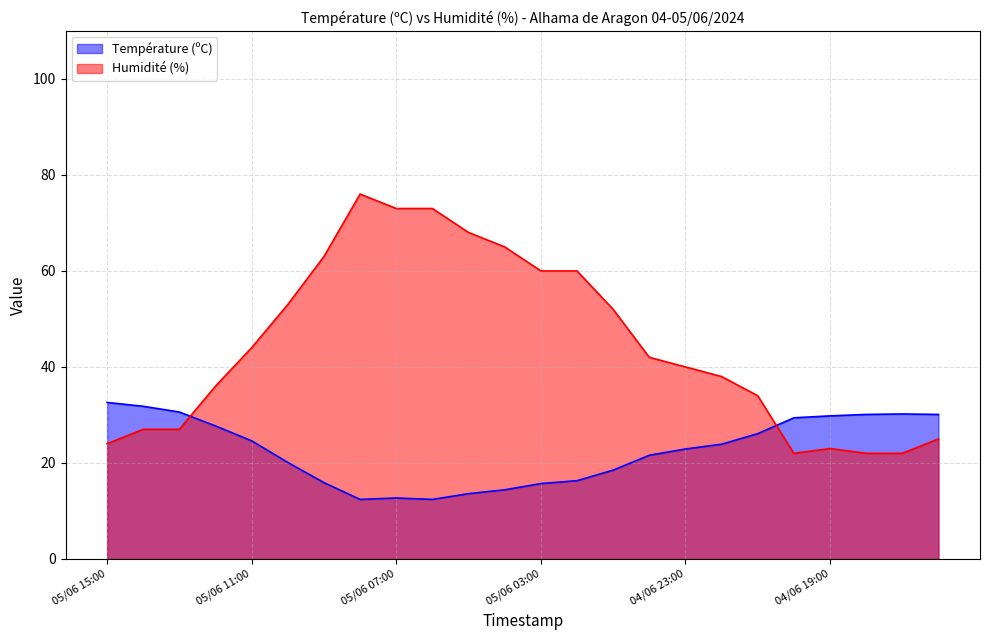

How many interior local valleys does the Humidité (%) series have?

1